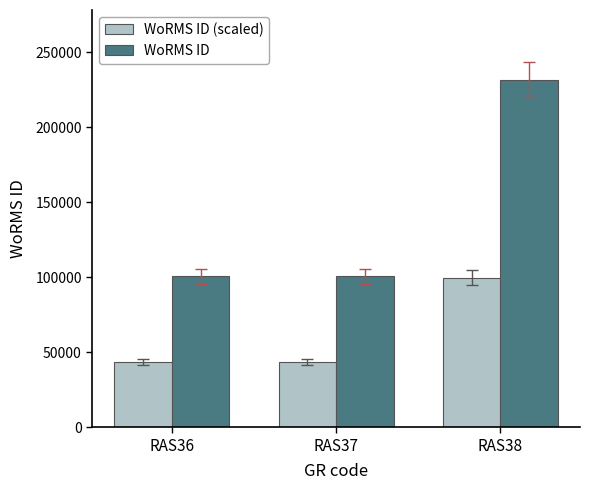

Is it true that WoRMS ID equals 143464.2 at RAS37?

False